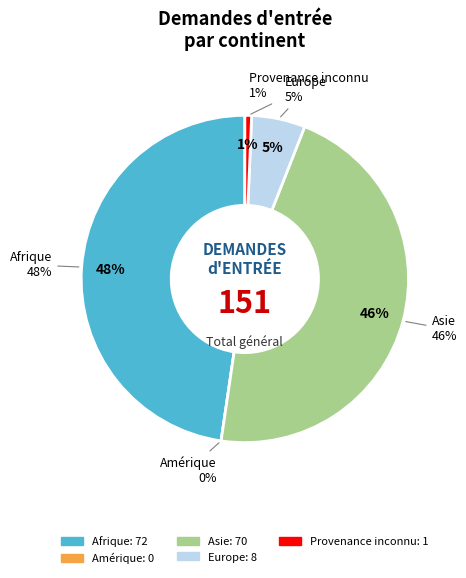

Is the sum of Amérique and Asie greater than half?

No